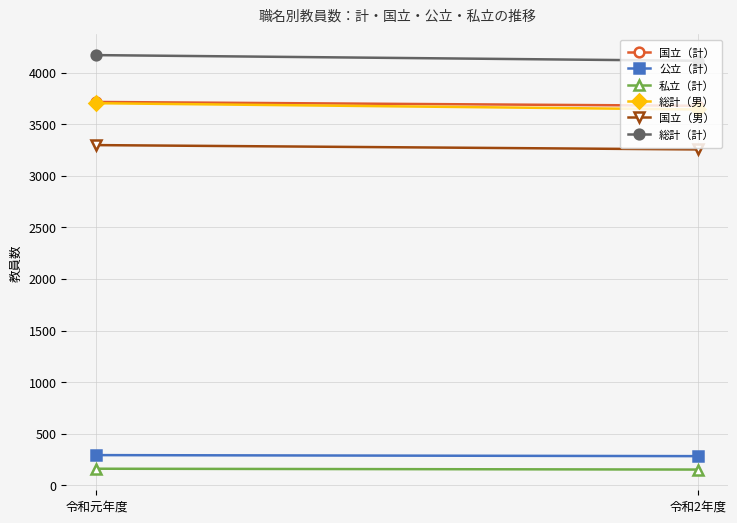

What position from the right is 令和2年度?

1